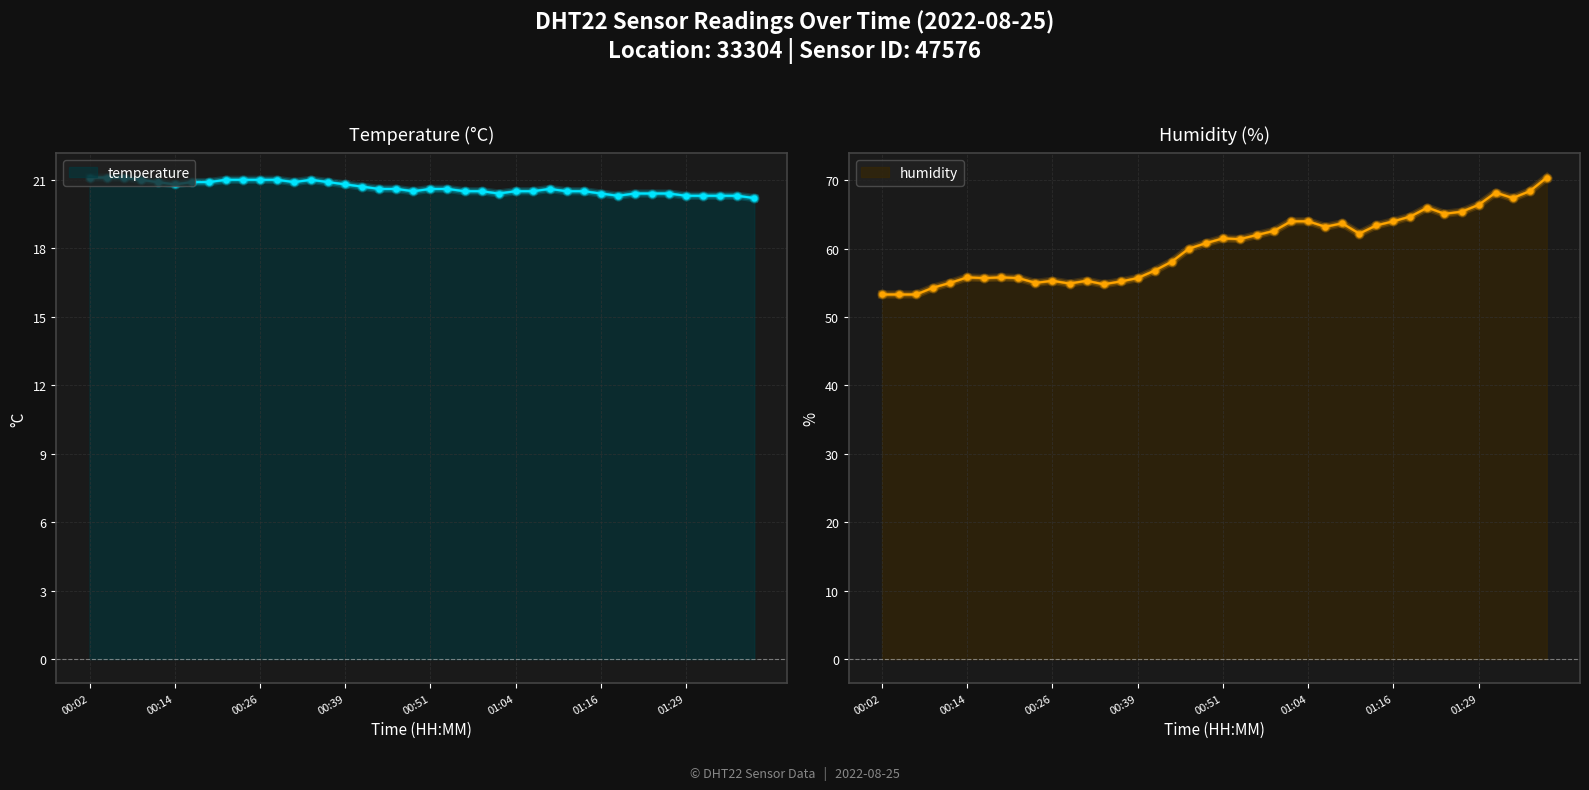

What are all the series names shown in the legend?

temperature, humidity